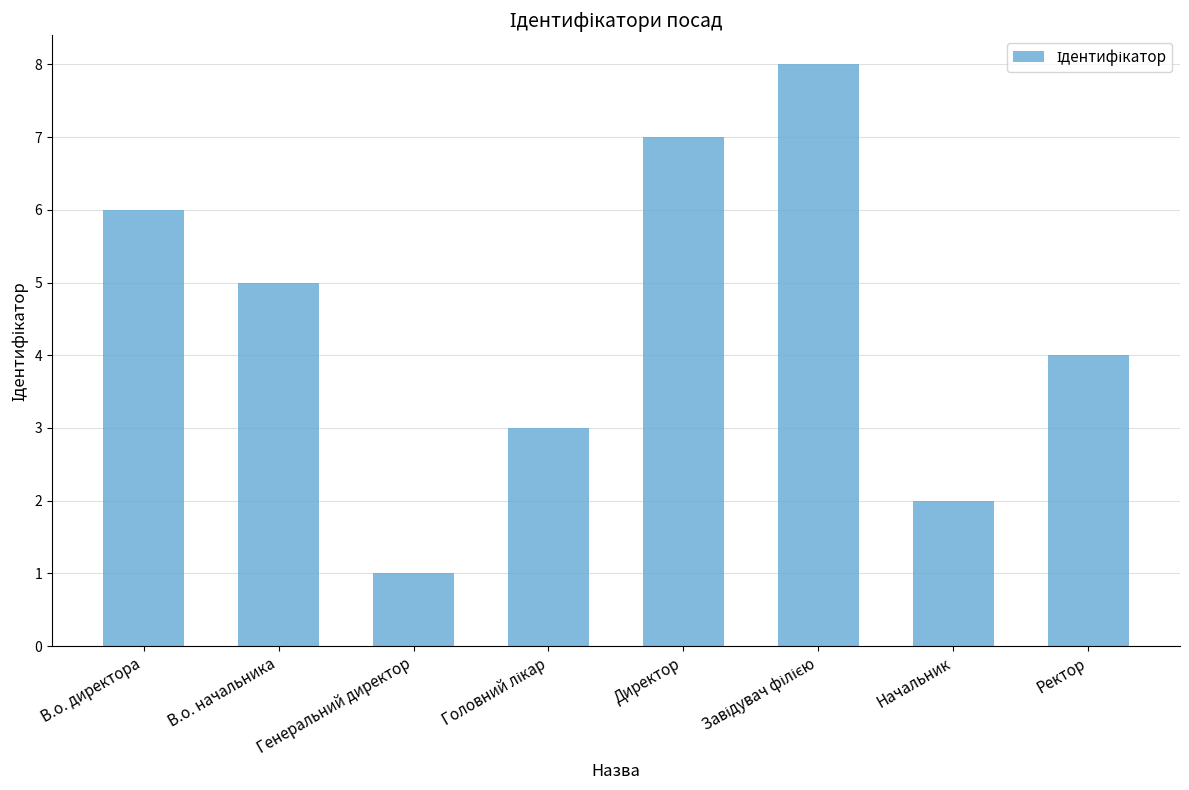

Read the value at В.о. директора.

6